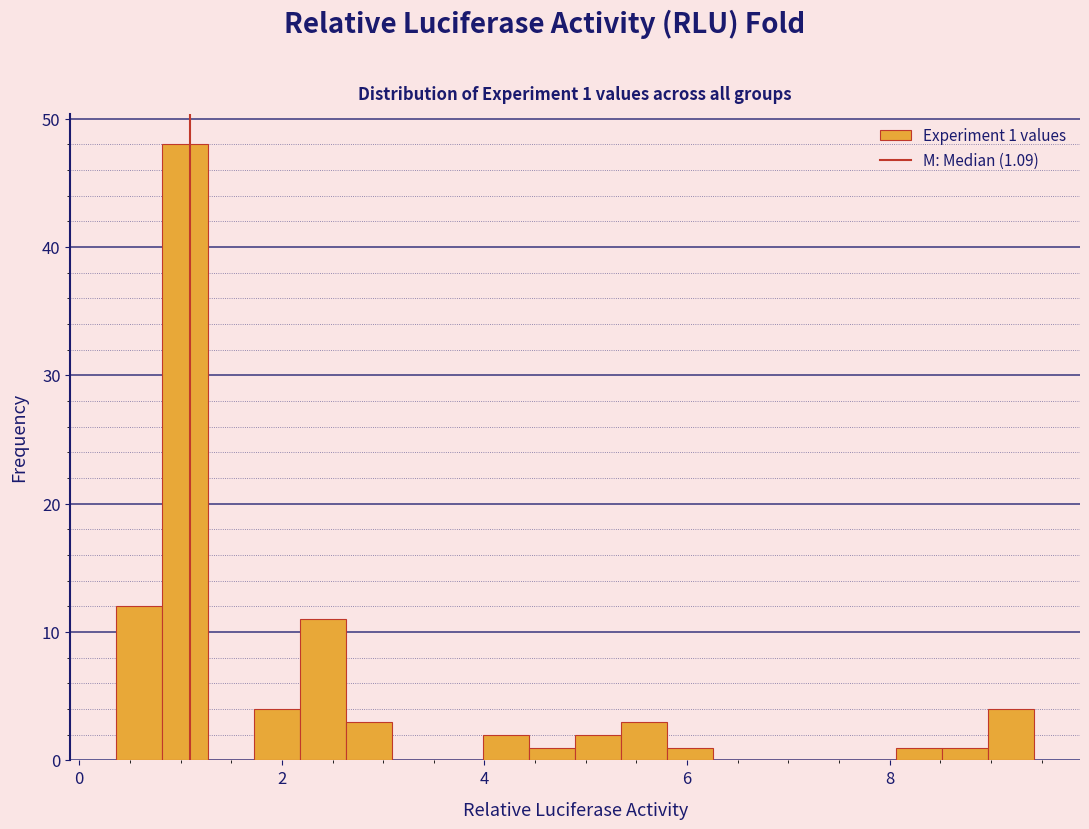

Around what value on the x-axis is the tallest bar? Give the approximate position of its centre, as read against the axis.

1.0